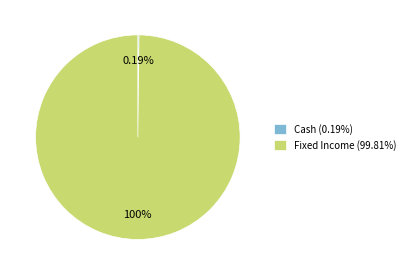

Does any single category account for the majority?

Yes